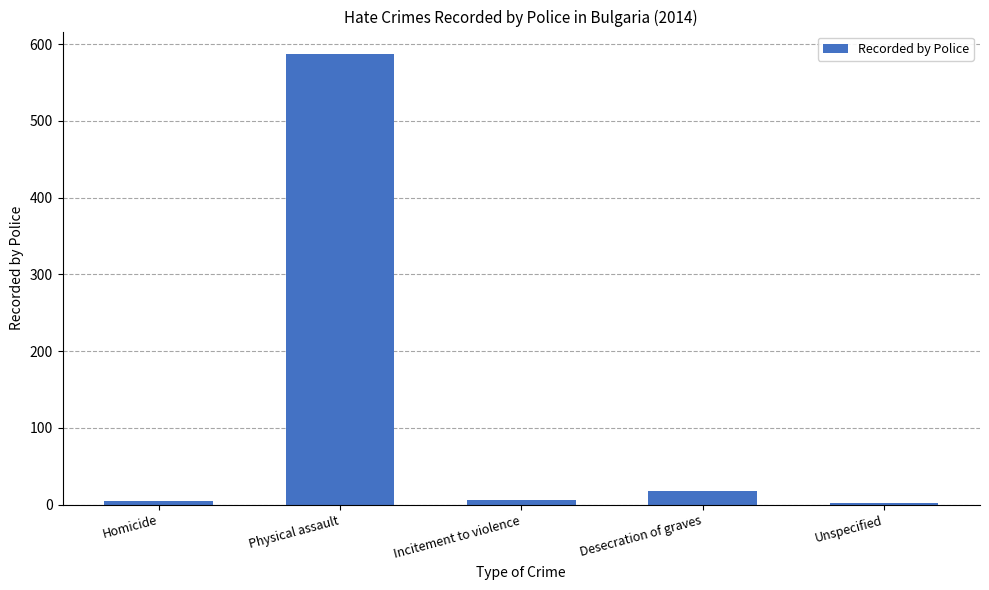

What is the greatest value displayed?

587